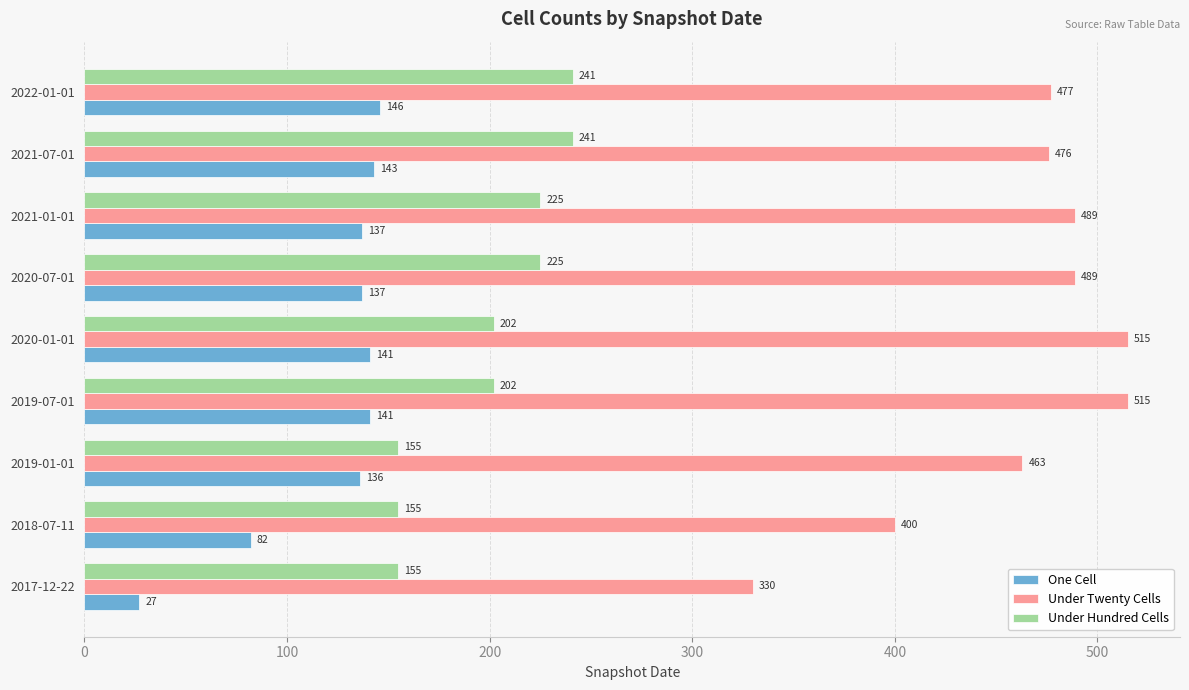

Rank the series at 2019-01-01 from lowest to highest value.

One Cell, Under Hundred Cells, Under Twenty Cells